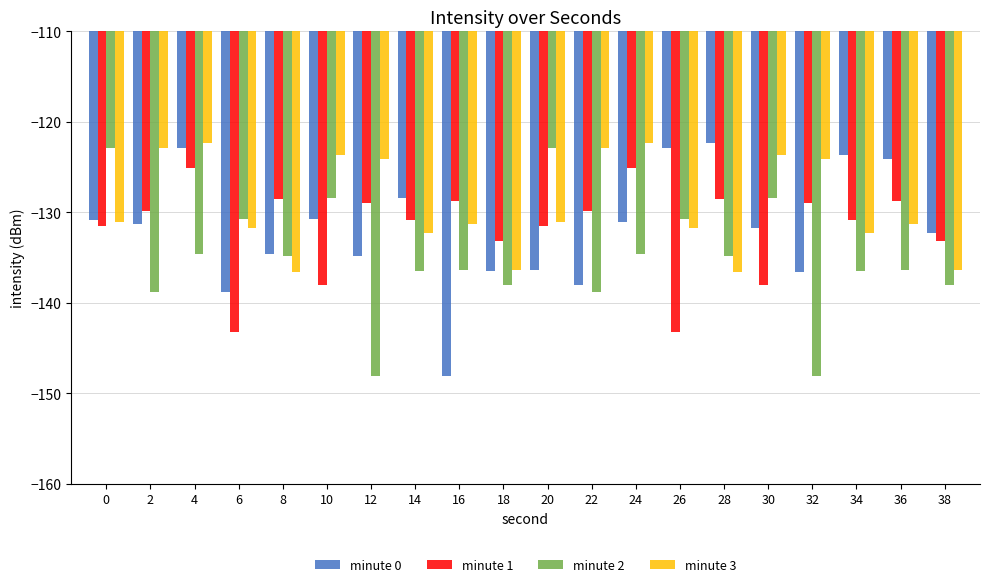

What is the value of the minute 1 bar at the 20th from the left?

-133.2